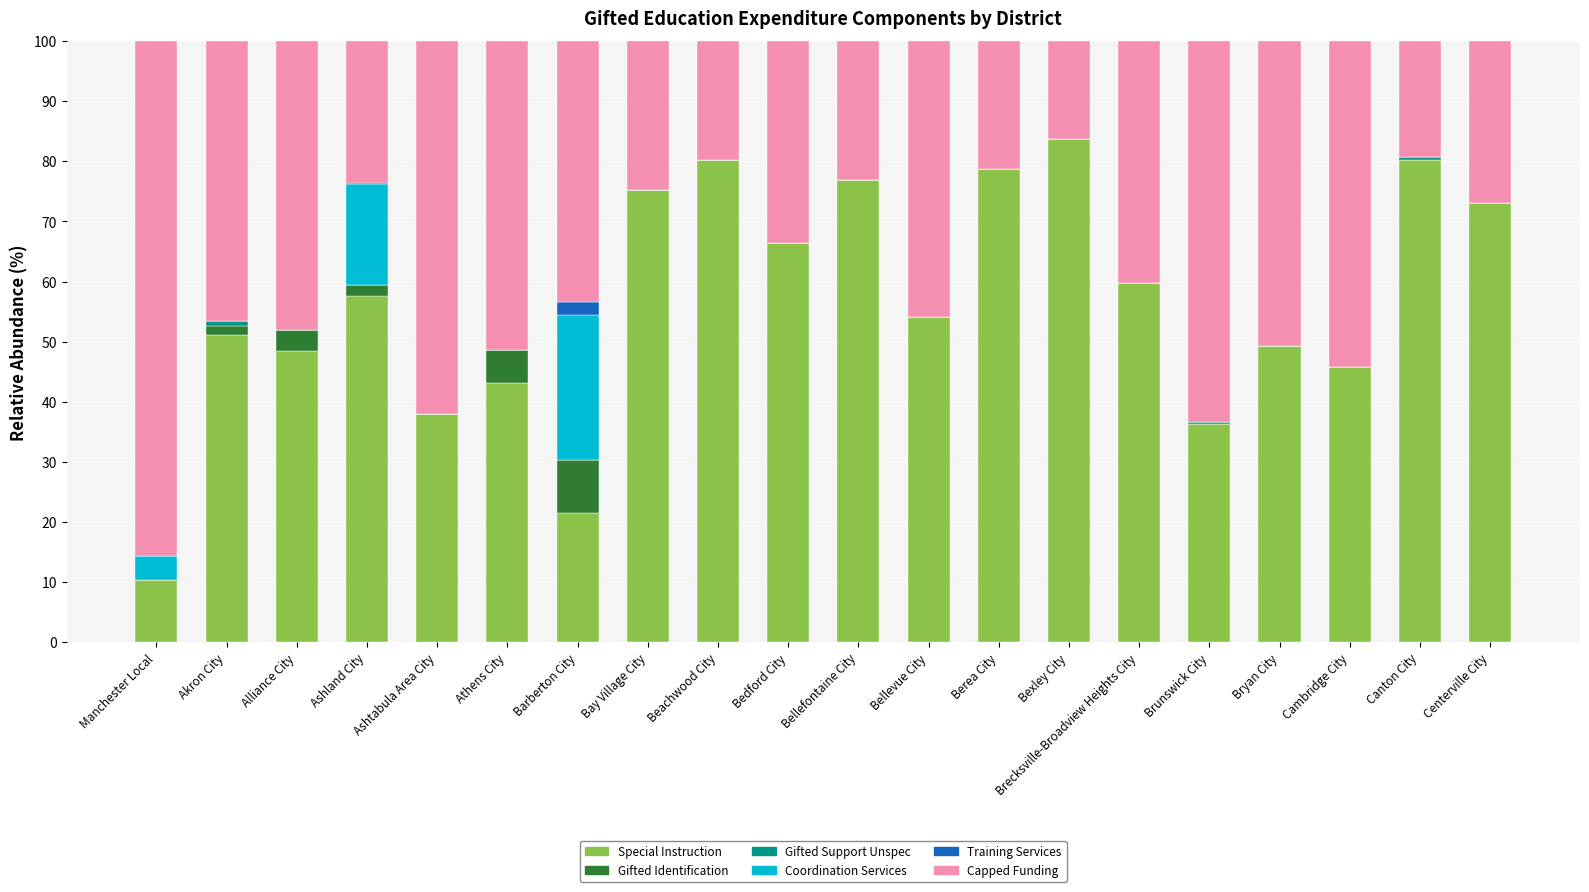

Read the Special Instruction value at Beachwood City.

80.2